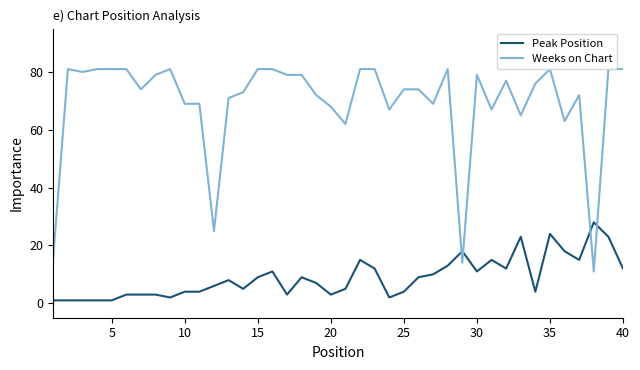

List the series in order of their peak value, lowest first.

Peak Position, Weeks on Chart